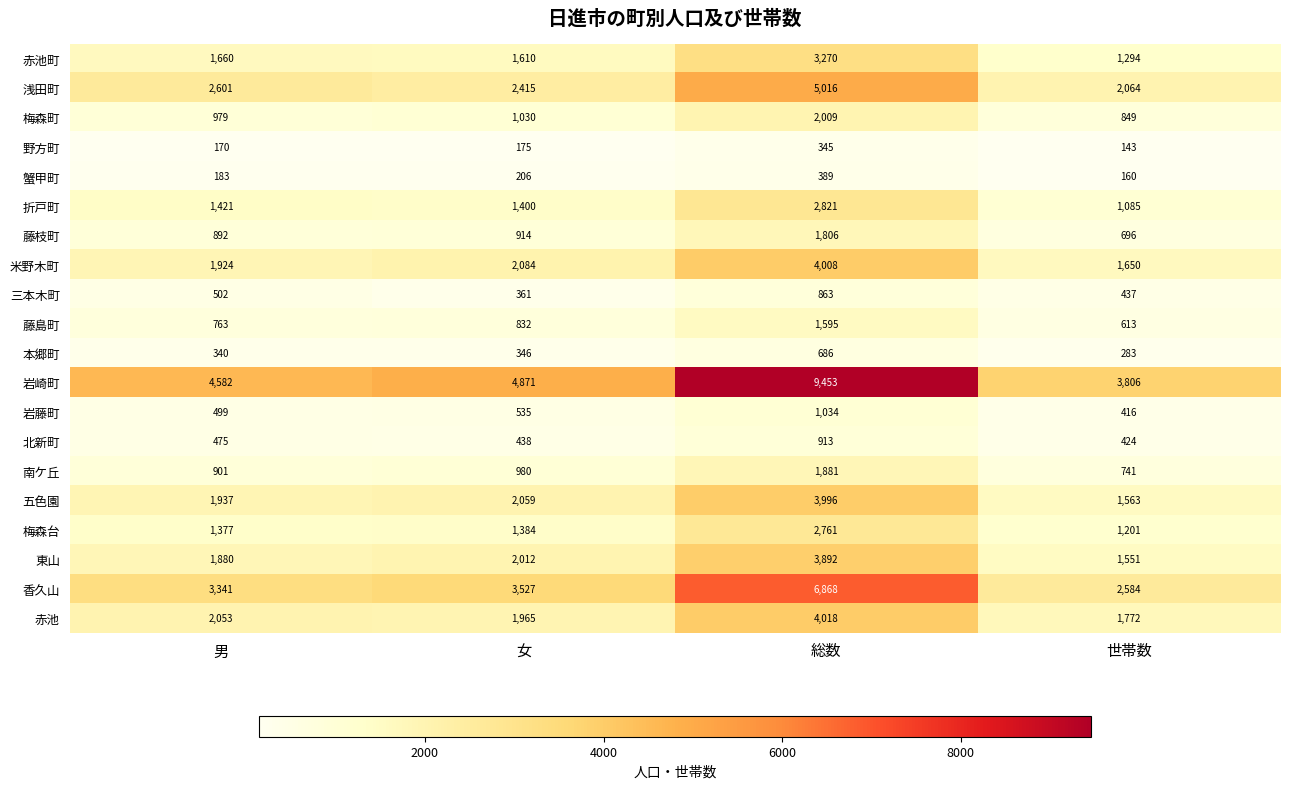

List the series in order of their peak value, lowest first.

野方町, 蟹甲町, 本郷町, 三本木町, 北新町, 岩藤町, 藤島町, 藤枝町, 南ケ丘, 梅森町, 梅森台, 折戸町, 赤池町, 東山, 五色園, 米野木町, 赤池, 浅田町, 香久山, 岩崎町